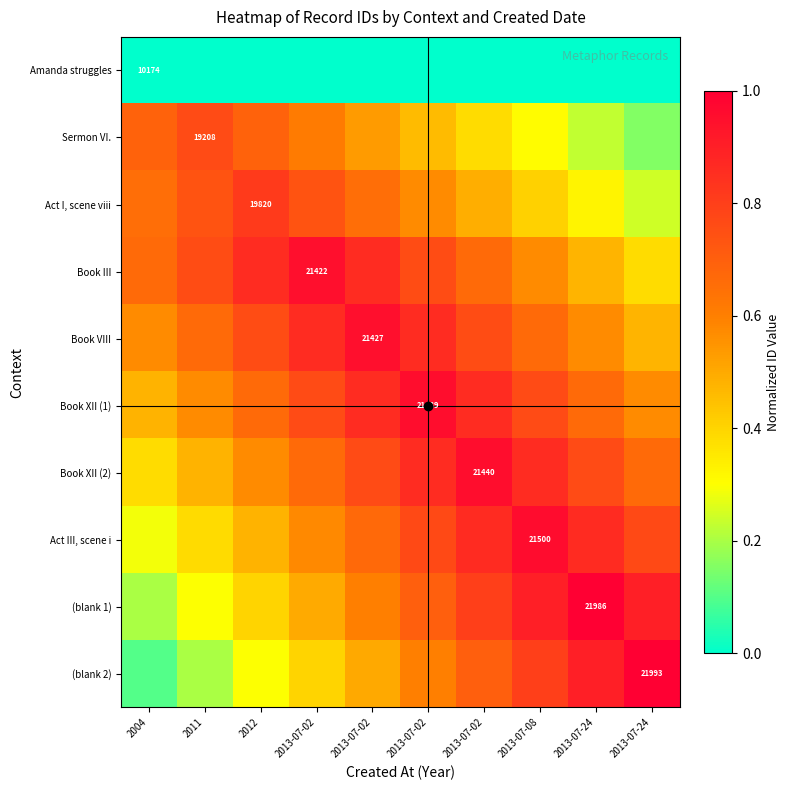

At which label is Book XII (2) closest to 0?

2004